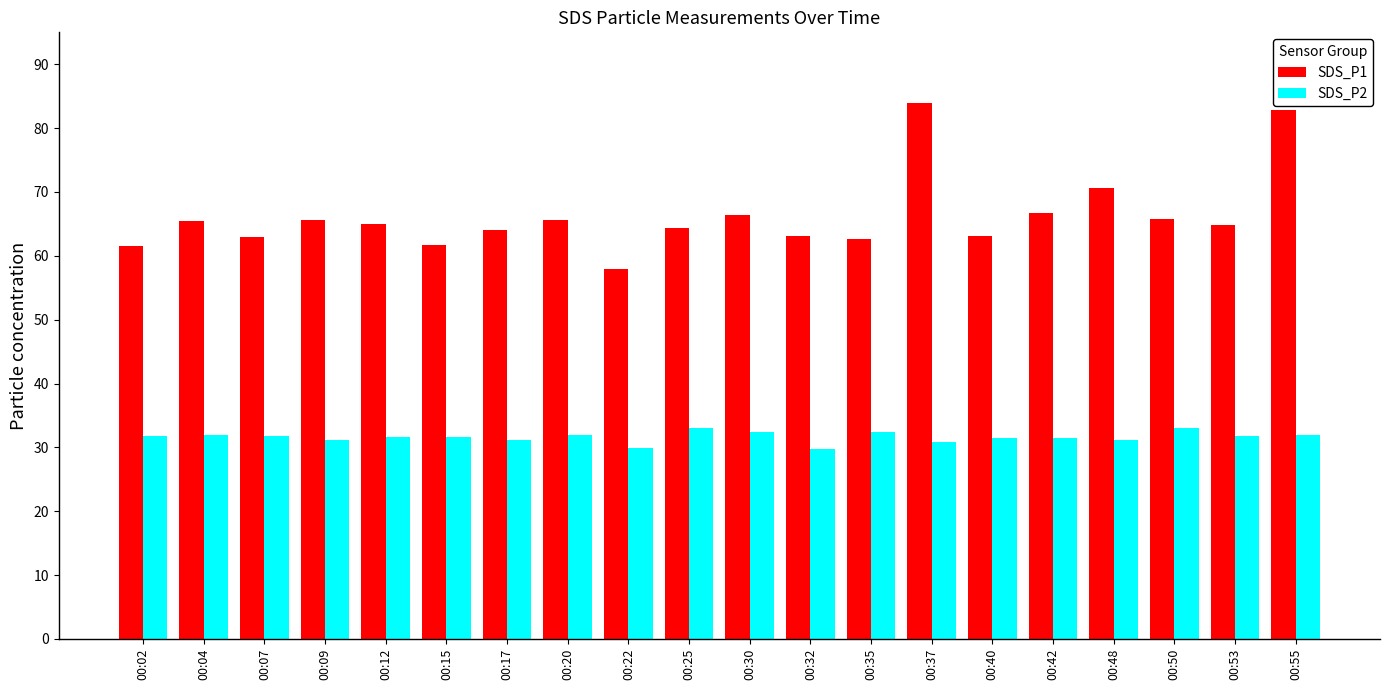

List the series in order of their overall mean, lowest first.

SDS_P2, SDS_P1